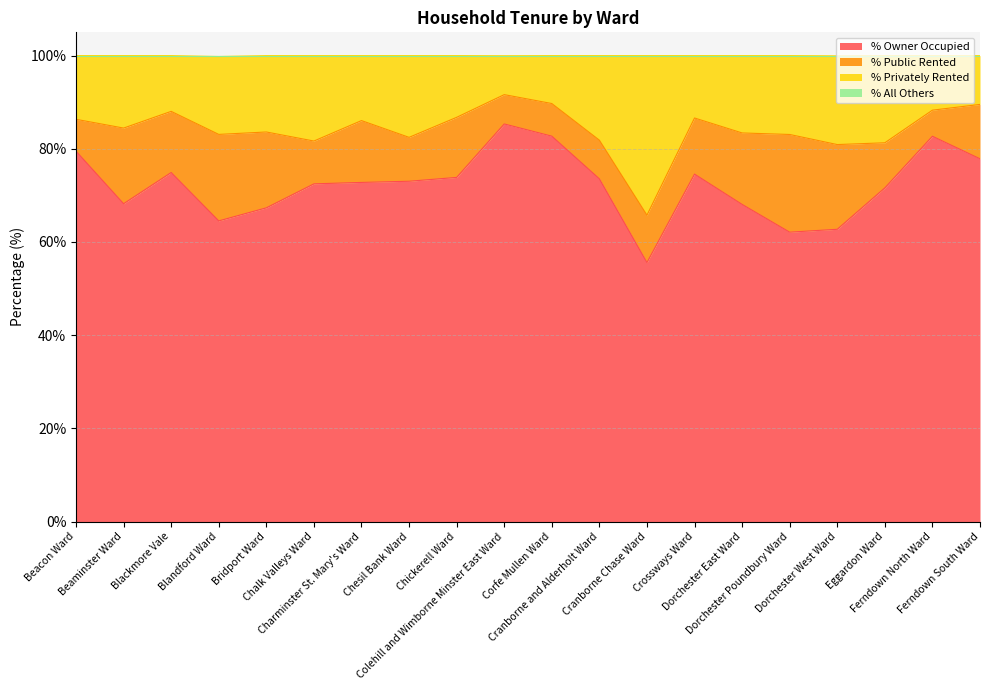

Does the chart have visible grid lines?

Yes